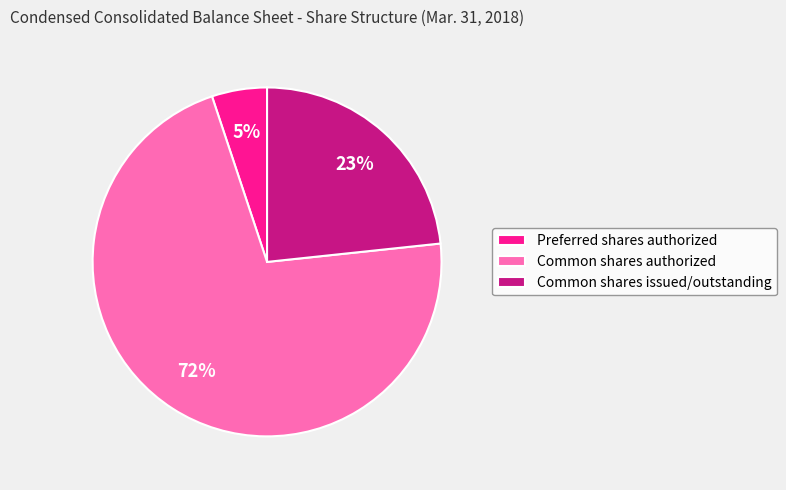

To the nearest percent, what portion does Preferred shares authorized represent?

5%